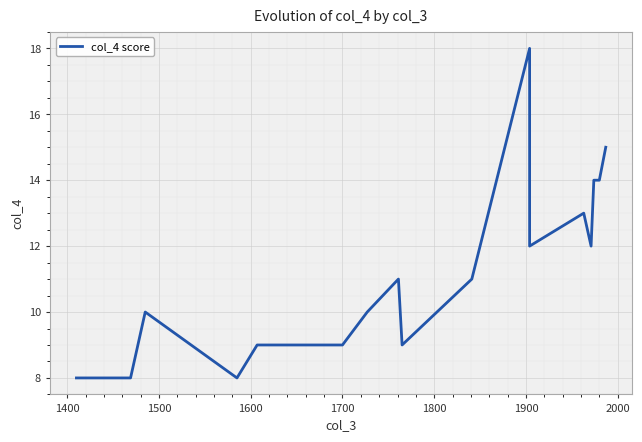

How many values are between 9 and 14?

13